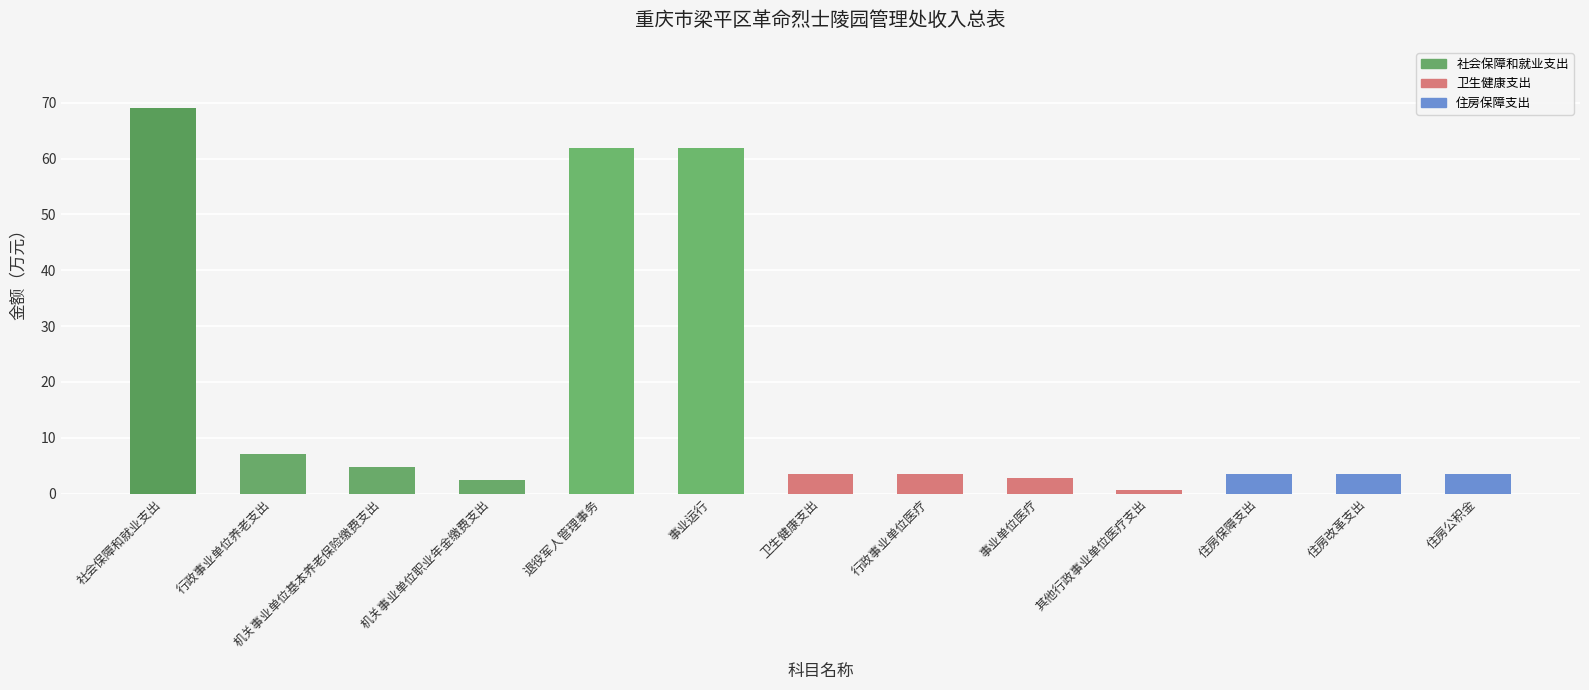

What is the difference between the maximum and second lowest values?

66.6